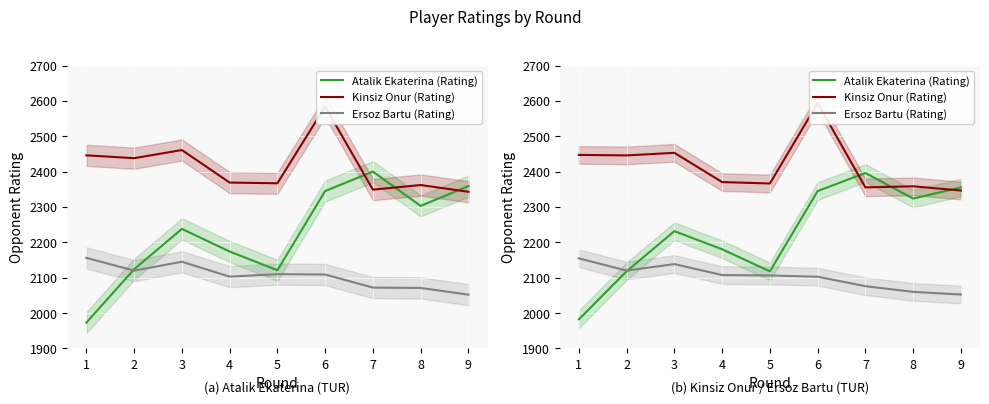

At which category is the sum across all series the highest?

6